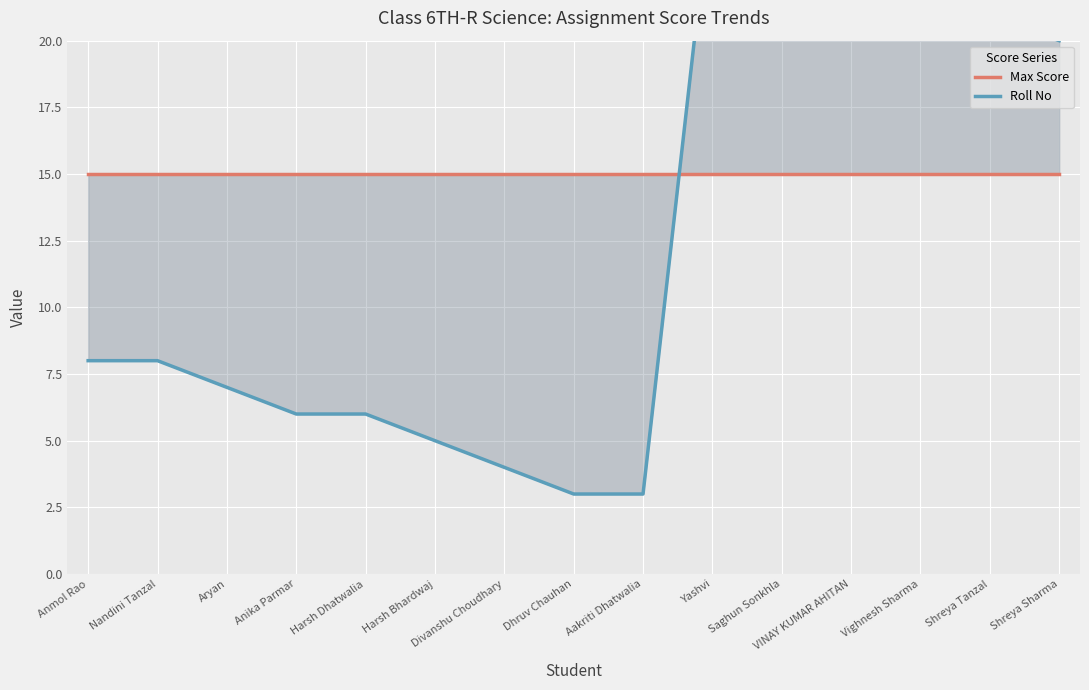

Reading right to left, list all the values displayed in this chart.

Max Score: 15	15	15	15	15	15	15	15	15	15	15	15	15	15	15
Roll No: 20	21	24	25	26	26	3	3	4	5	6	6	7	8	8